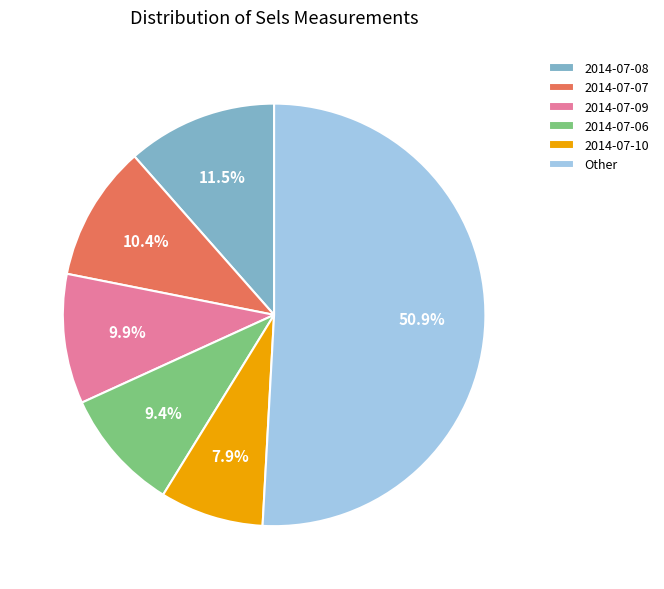

To the nearest percent, what is the average slice percentage?

17%